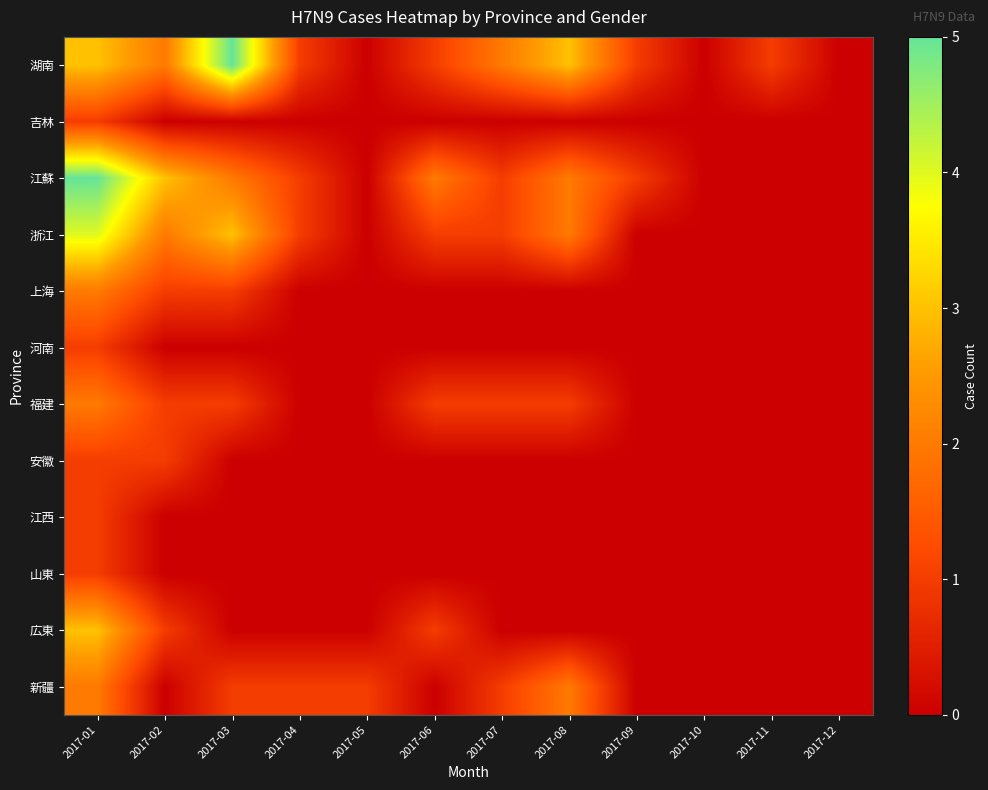

List the series in order of their peak value, highest first.

湖南, 江蘇, 浙江, 広東, 上海, 福建, 新疆, 吉林, 河南, 安徽, 江西, 山東